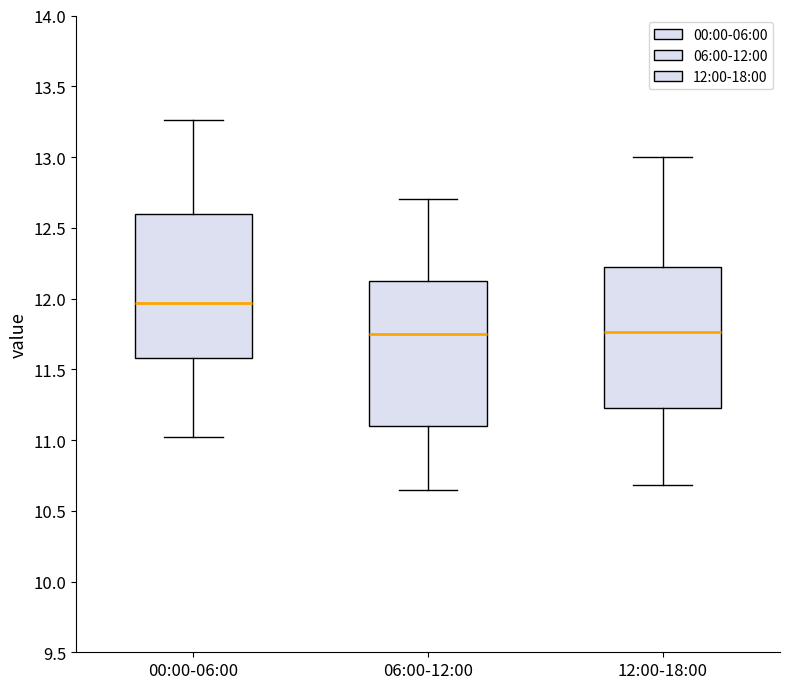

Where is the lower edge of the box for 06:00-12:00 on the y-axis? The values are not printed on the chart, so give them approximately, as read against the axis.

11.10